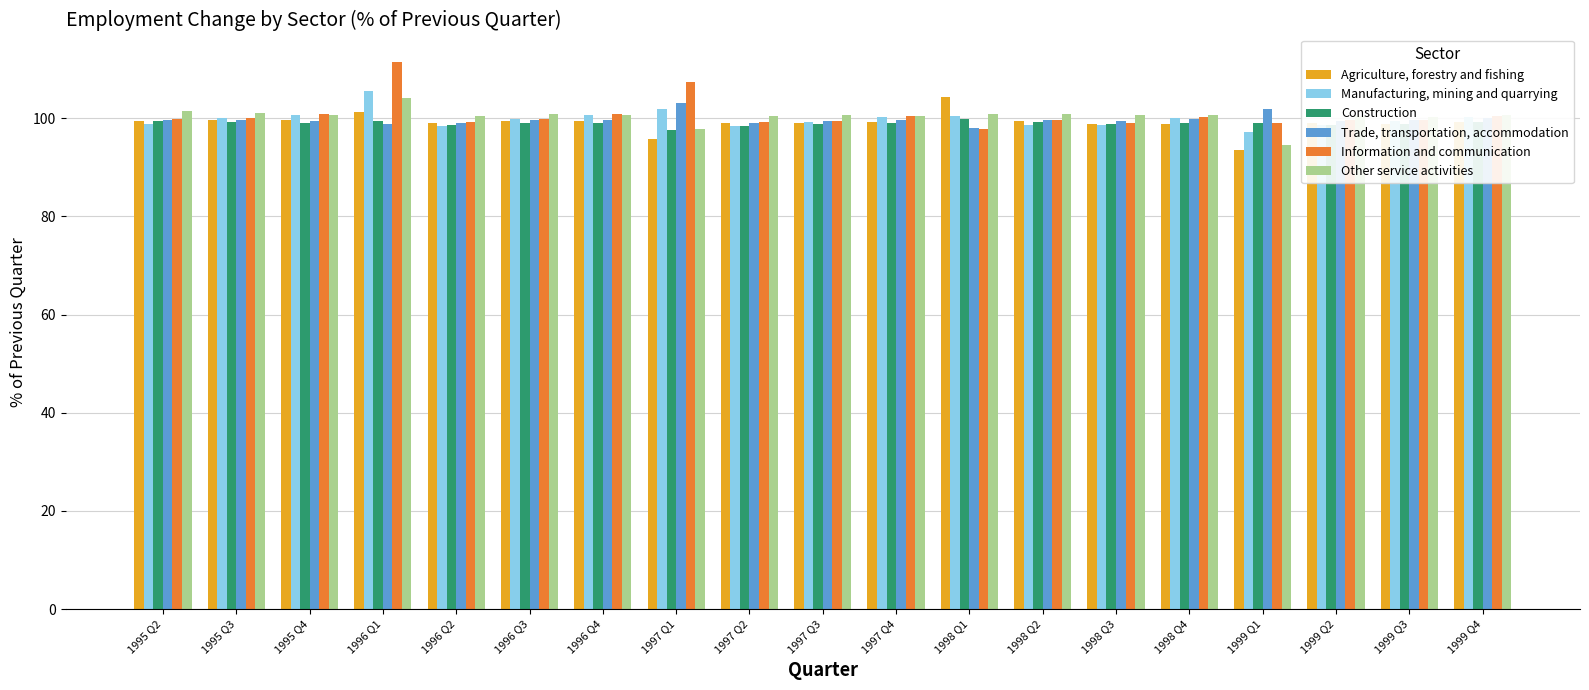

List the series in order of their peak value, highest first.

Information and communication, Manufacturing, mining and quarrying, Agriculture, forestry and fishing, Other service activities, Trade, transportation, accommodation, Construction